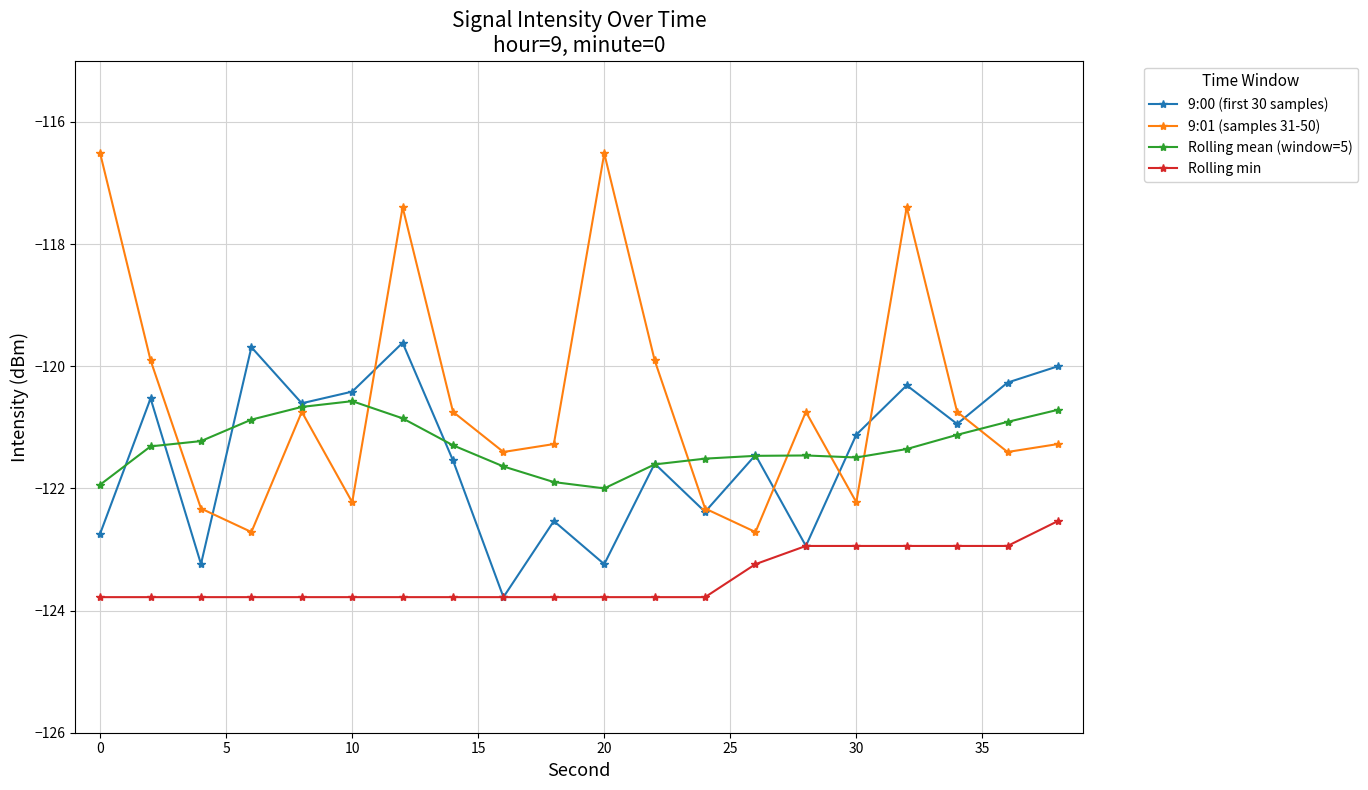

True or false: Rolling min and 9:01 (samples 31-50) cross at least once.

False